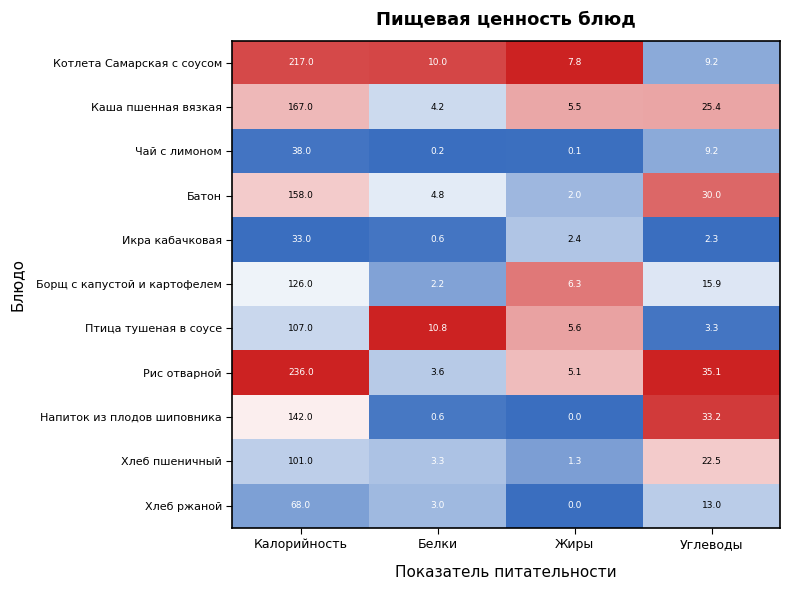

Which category has the lowest value across all series?

Жиры